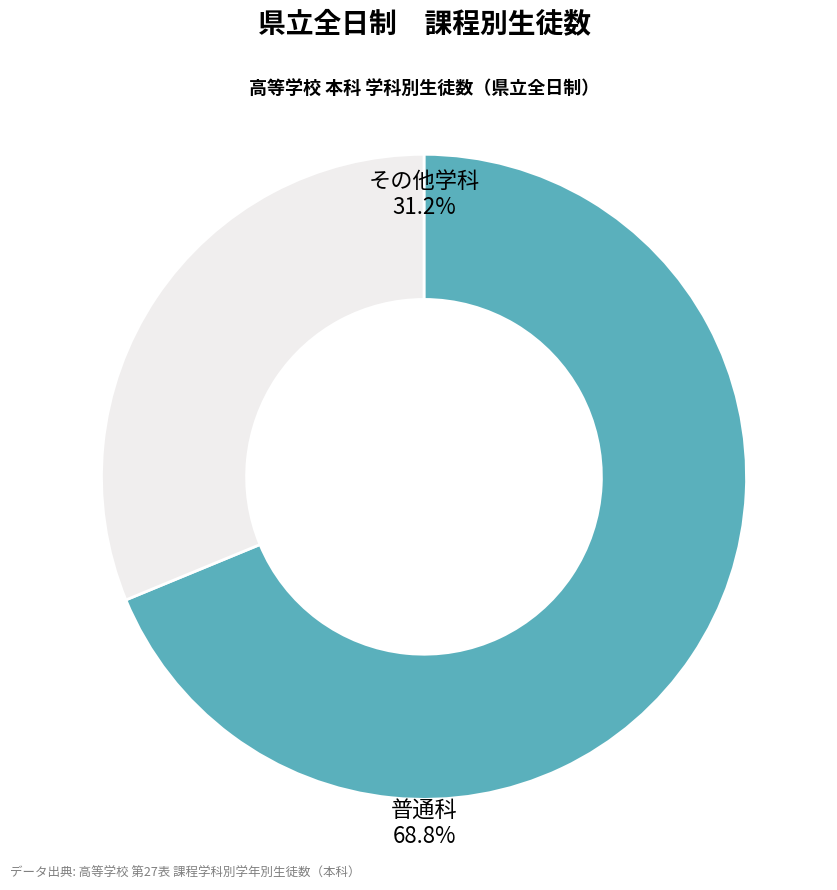

Approximately how many times larger is the value at 普通科 compared to その他学科?

2.2